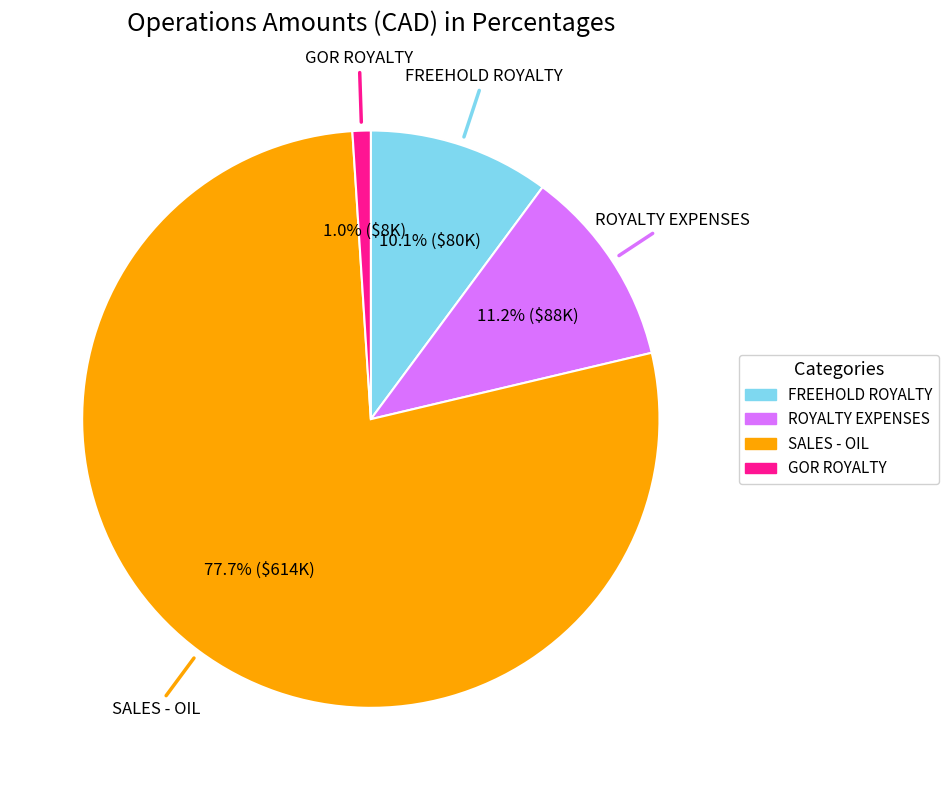

Does any single category account for the majority?

Yes